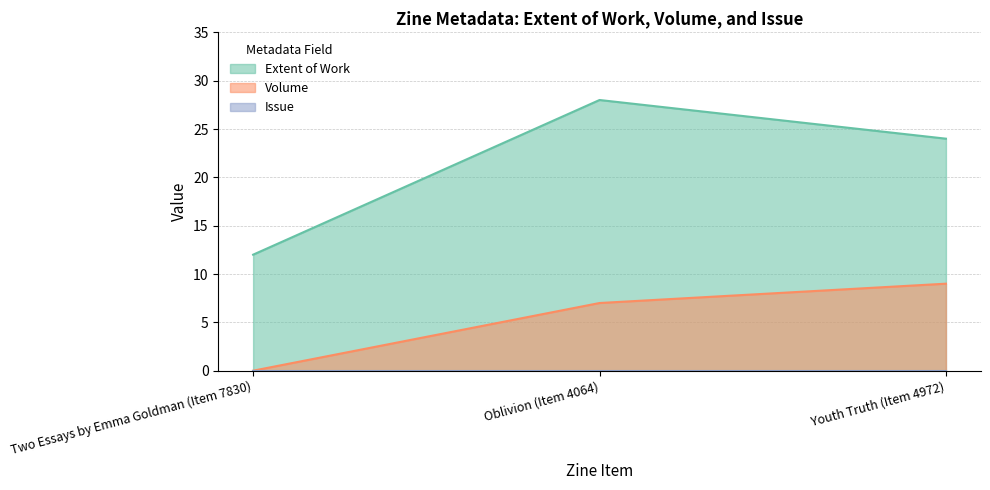

What is the difference between the maximum and minimum values in the Extent of Work series?

16